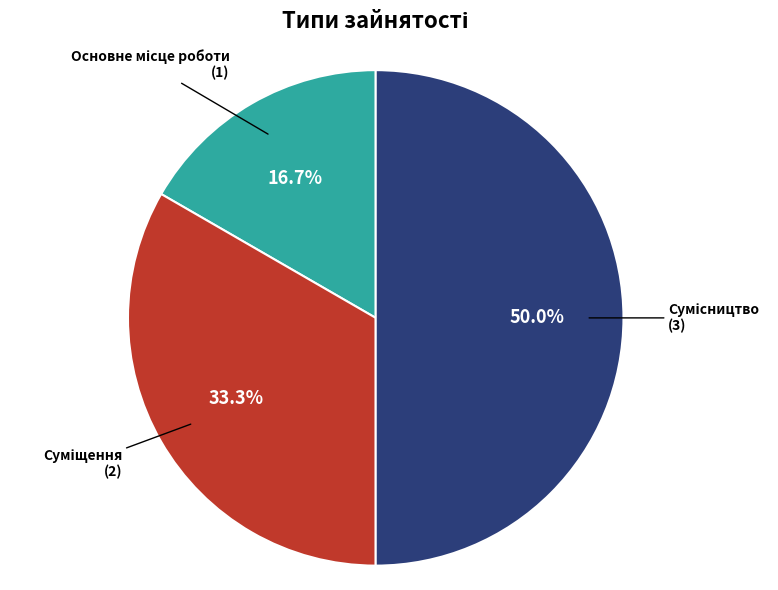

Which slice is the smallest?

Основне місце роботи